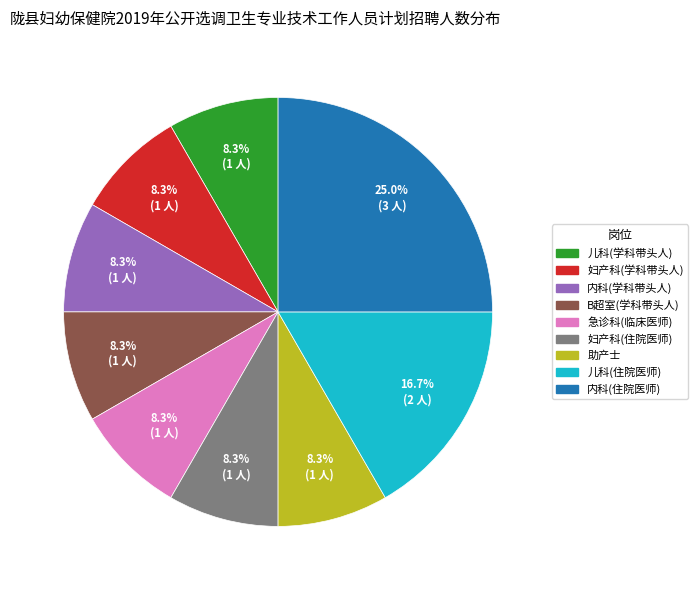

Which category has the biggest portion of the pie?

内科(住院医师)